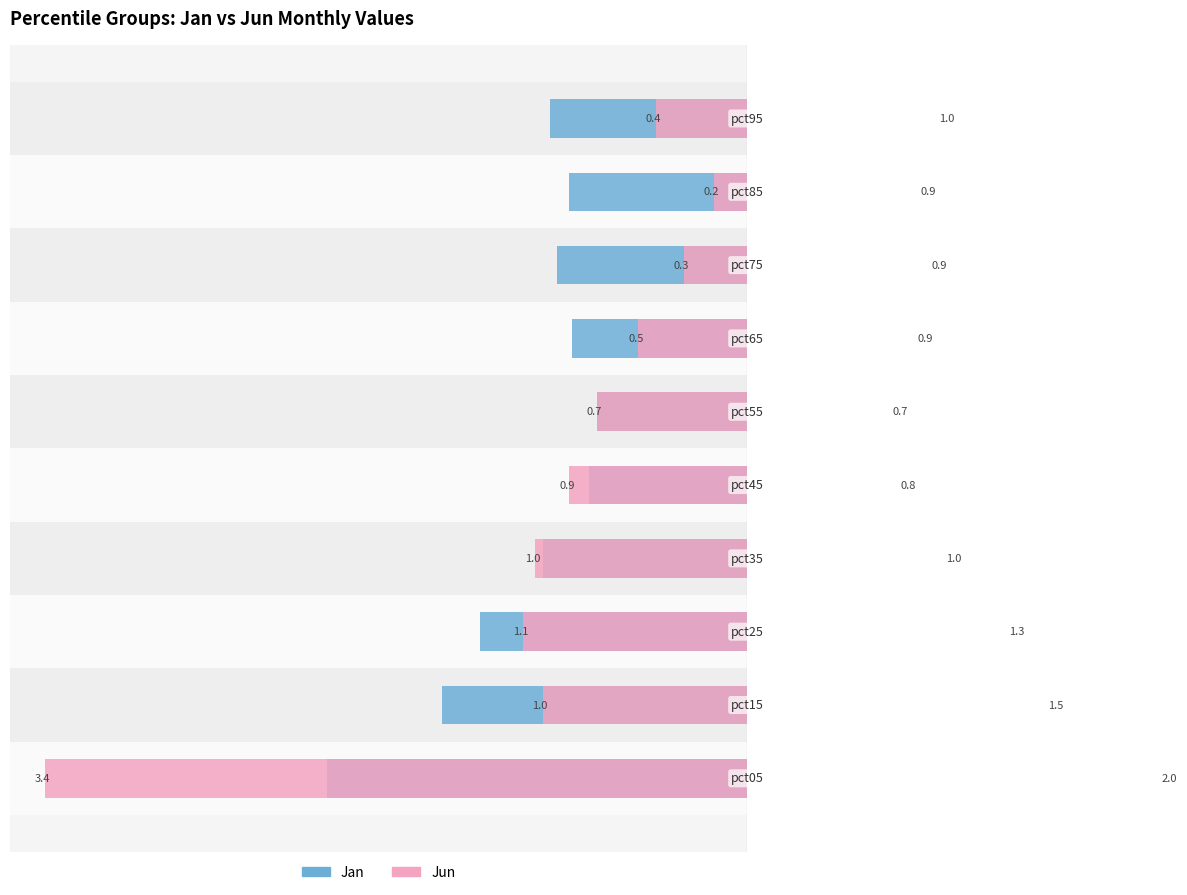

List the series in order of their overall mean, lowest first.

Jun, Jan